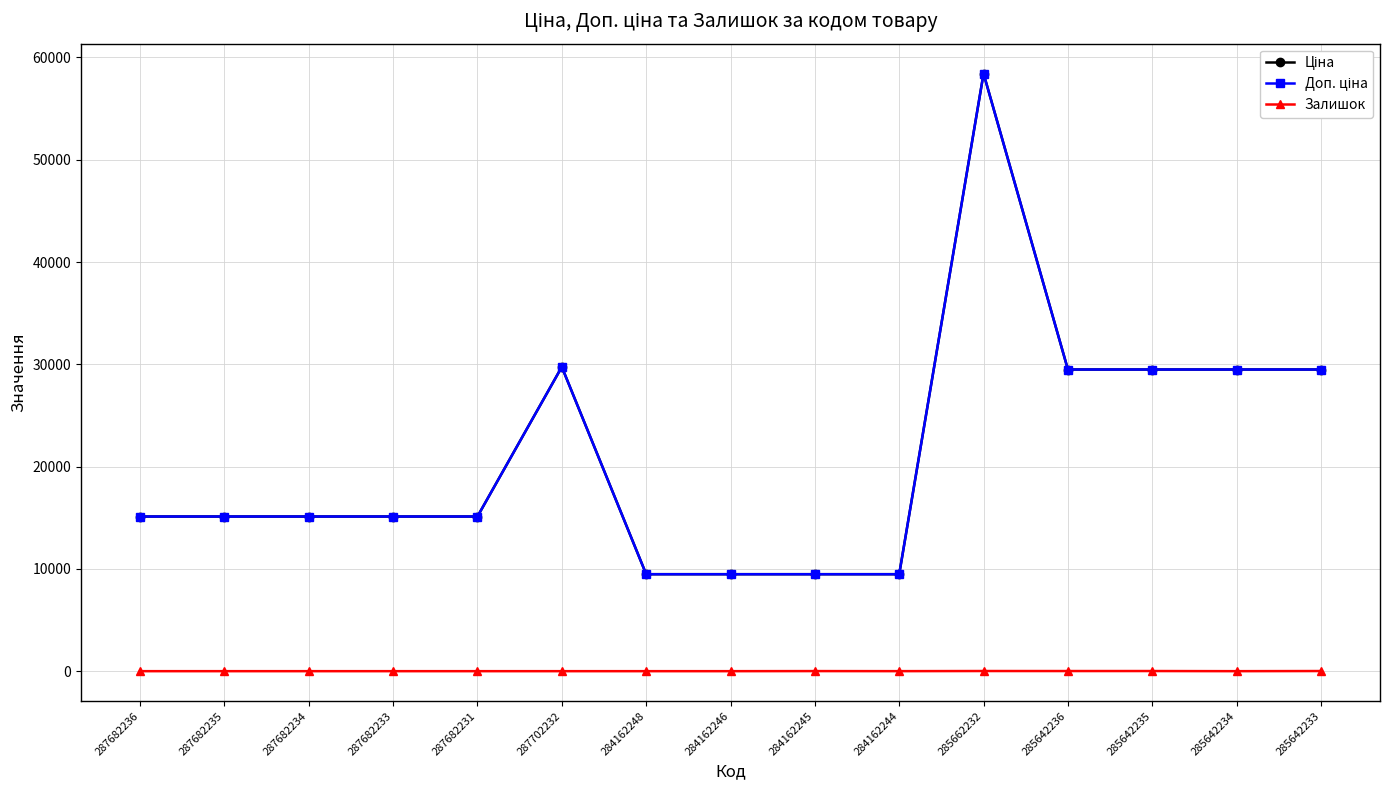

Does the chart have visible grid lines?

Yes